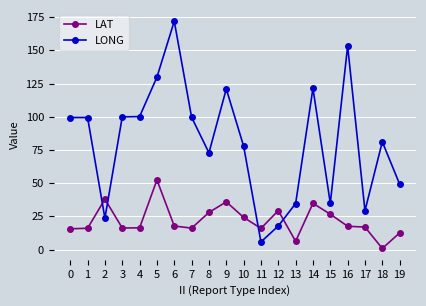

What is the difference between the highest and lowest values at 10?

53.7